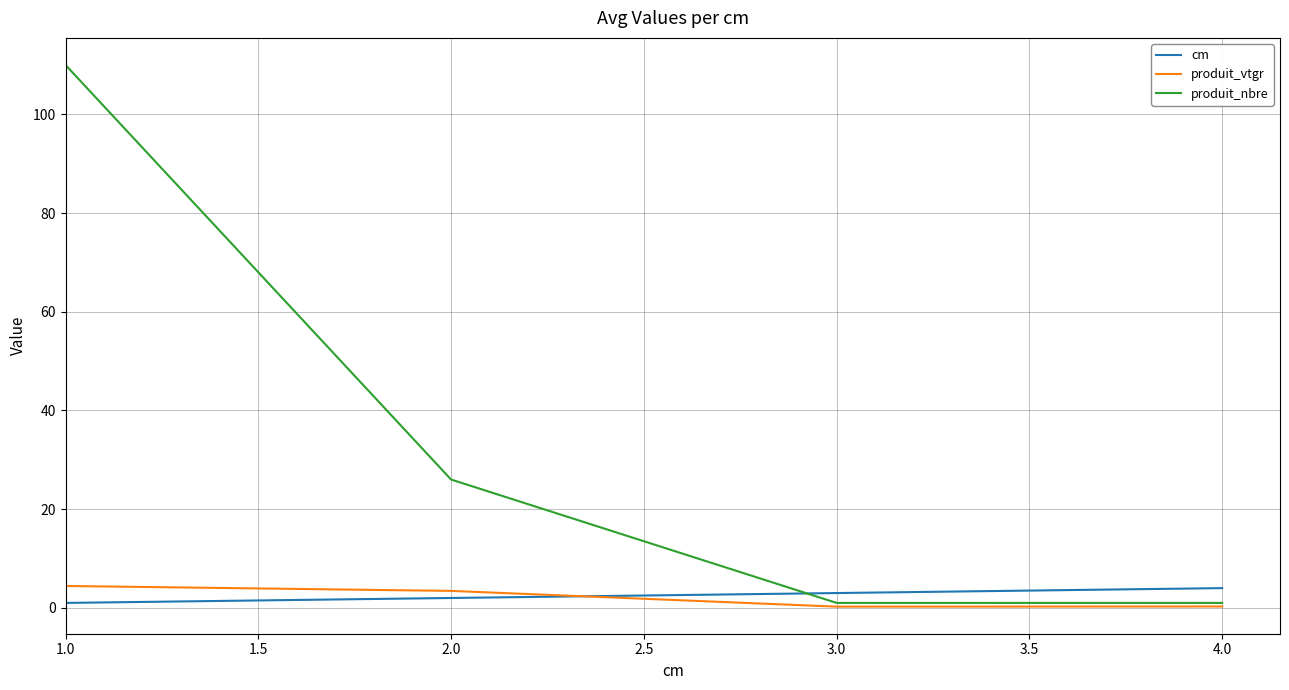

At which category does the chart reach its peak across all series?

1.0